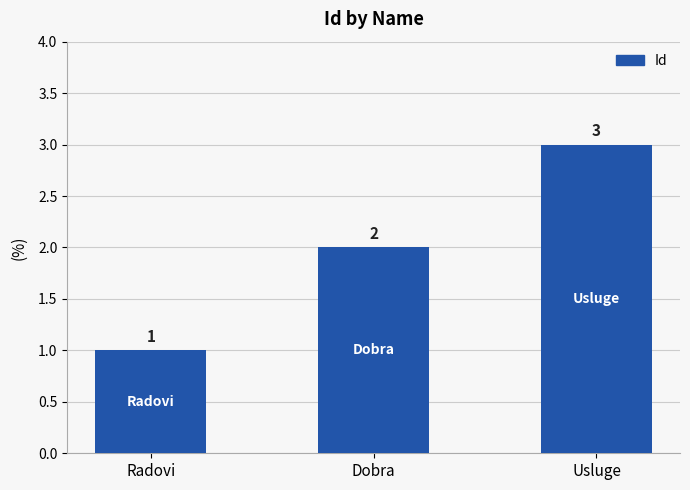

At which label is the value closest to 2?

Dobra